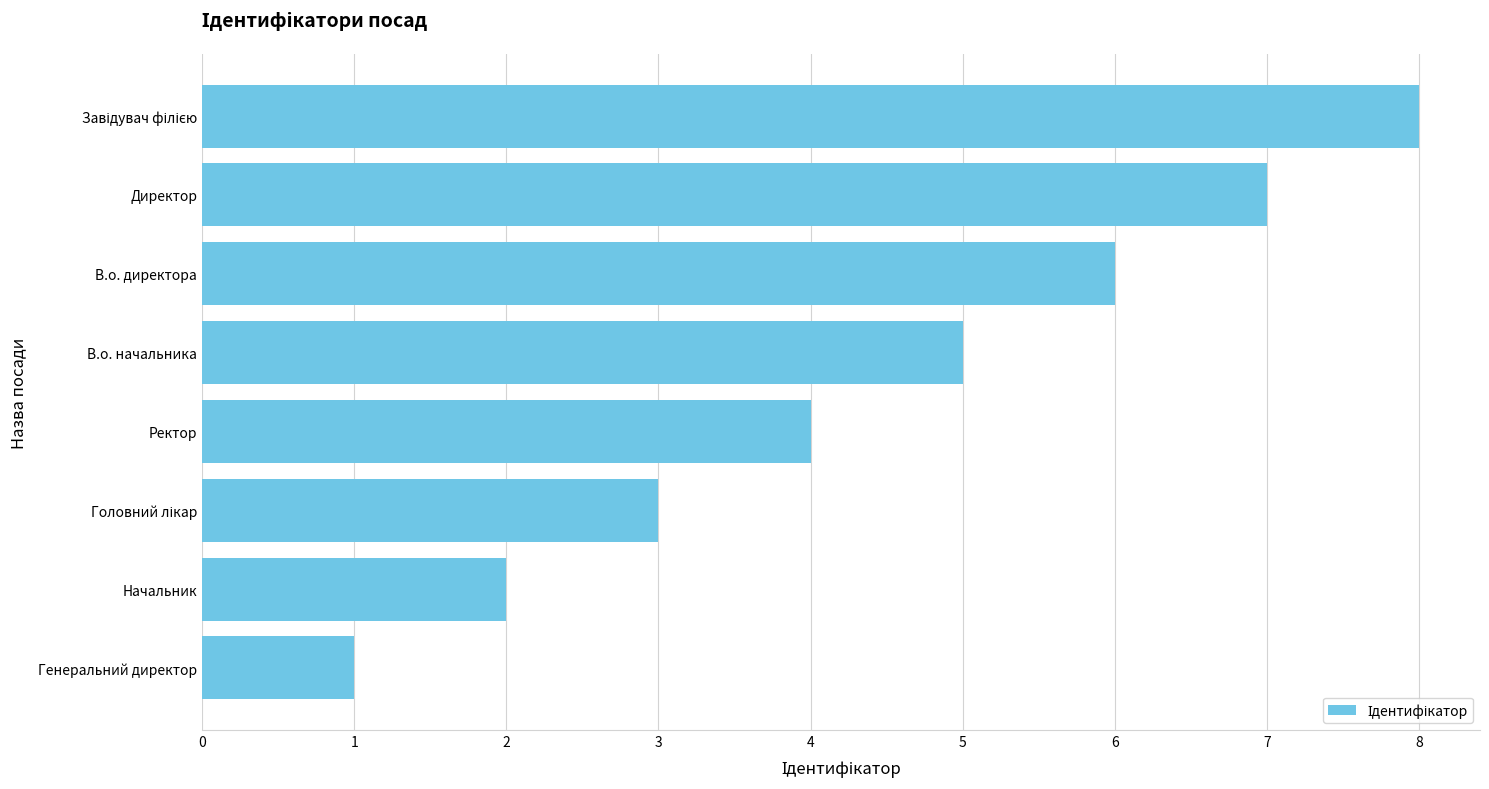

What is the sum of the values at Директор and Генеральний директор?

8